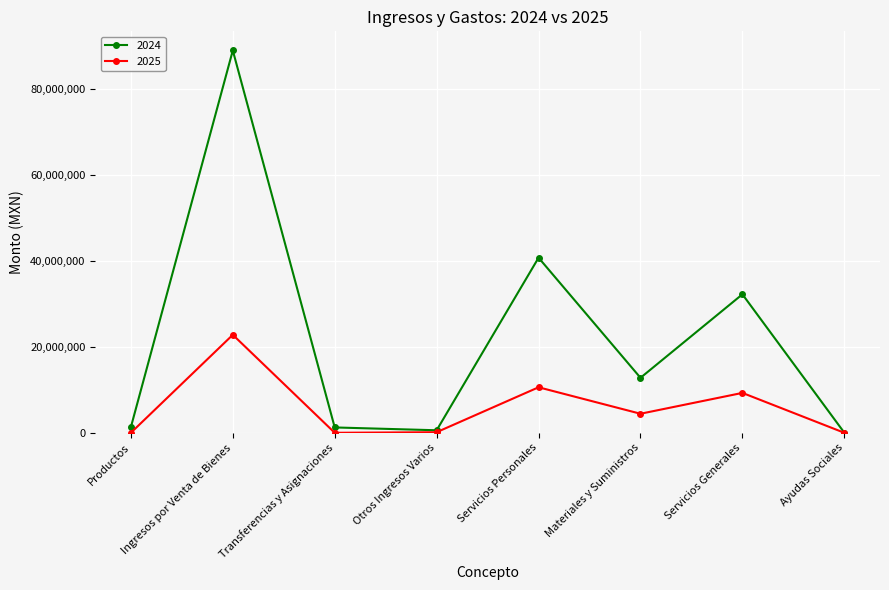

At which category does 2024 reach its first local peak?

Ingresos por Venta de Bienes